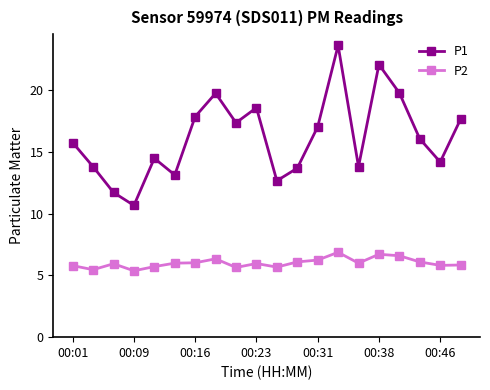

What is the difference between the second highest and minimum values in the P1 series?

11.4